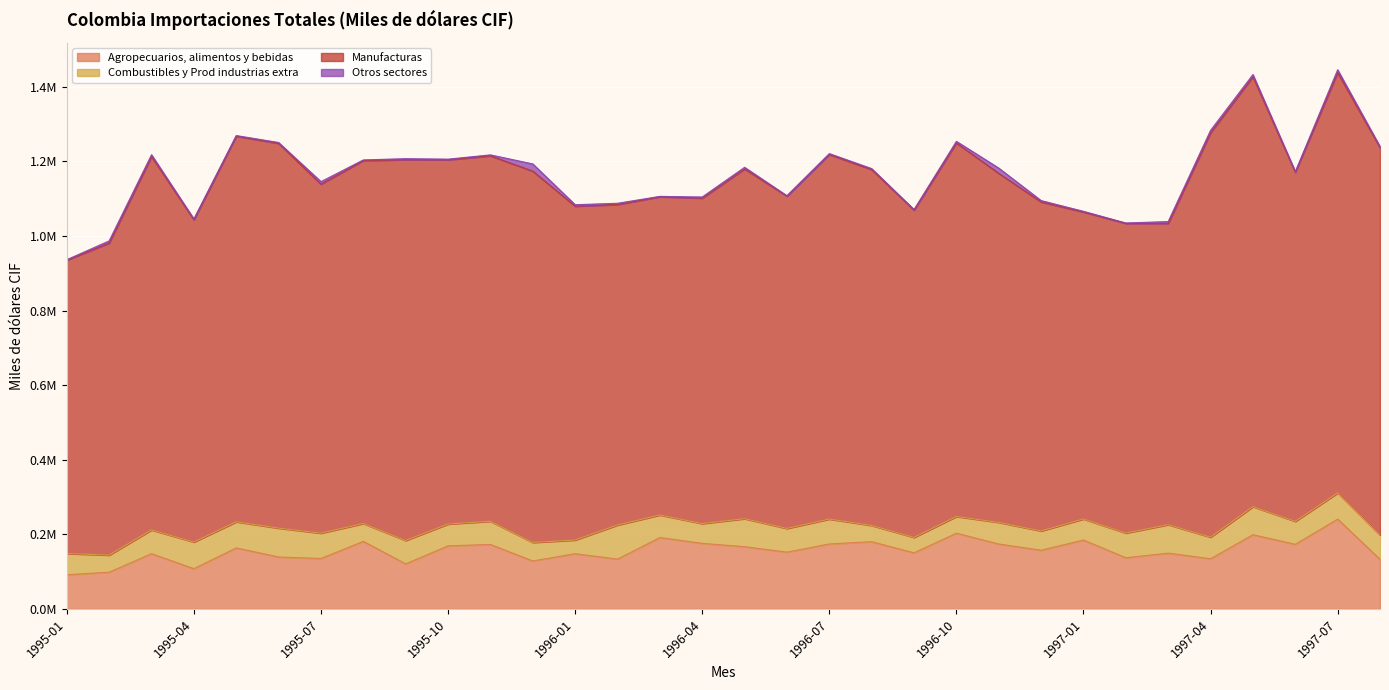

Rank the series at 1996-02 from highest to lowest value.

Manufacturas, Agropecuarios, alimentos y bebidas, Combustibles y Prod industrias extra, Otros sectores